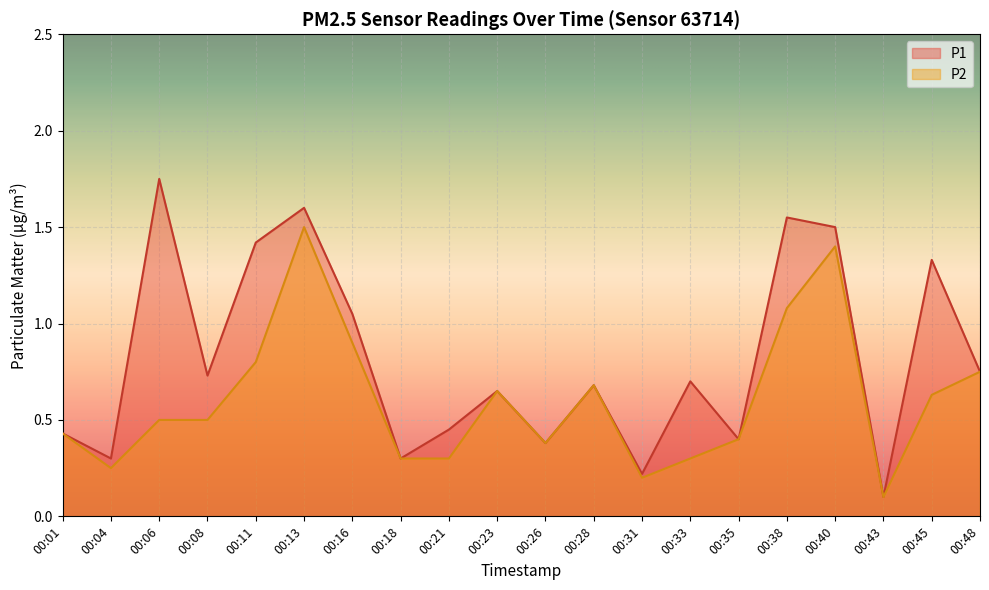

List the labels in order of P2 value, largest first.

00:13, 00:40, 00:38, 00:16, 00:11, 00:48, 00:28, 00:23, 00:45, 00:06, 00:08, 00:01, 00:35, 00:26, 00:18, 00:21, 00:33, 00:04, 00:31, 00:43